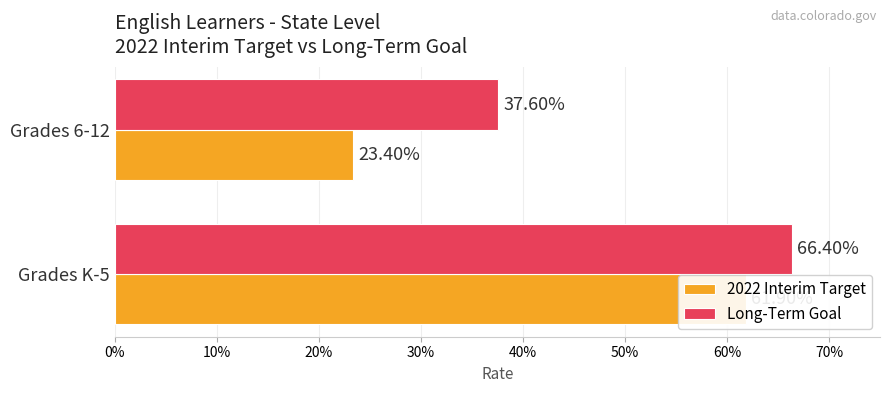

At how many categories does at least one series exceed 0?

2